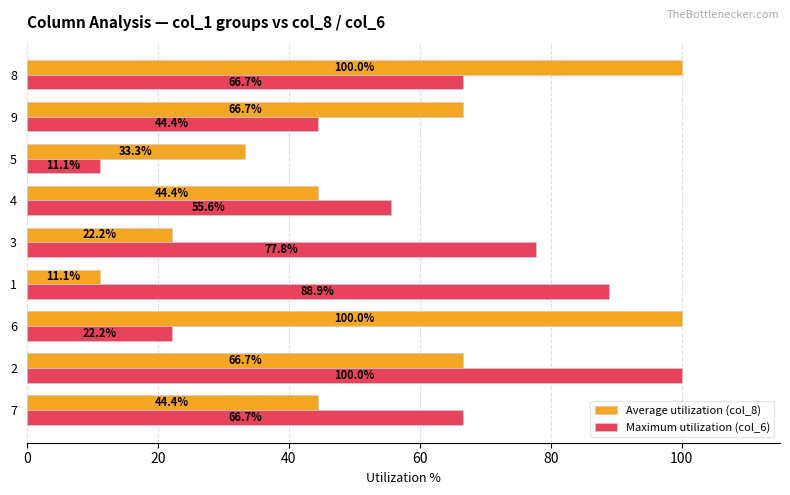

At how many categories does at least one series exceed 84?

4